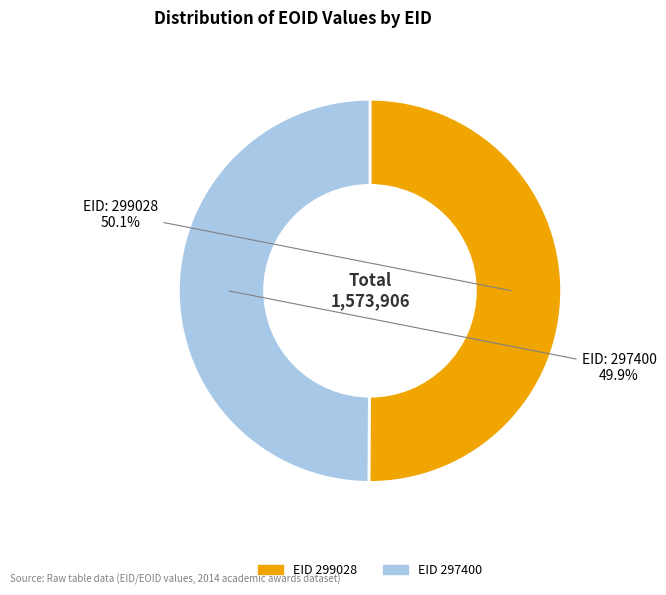

How many slices are in this pie chart?

2